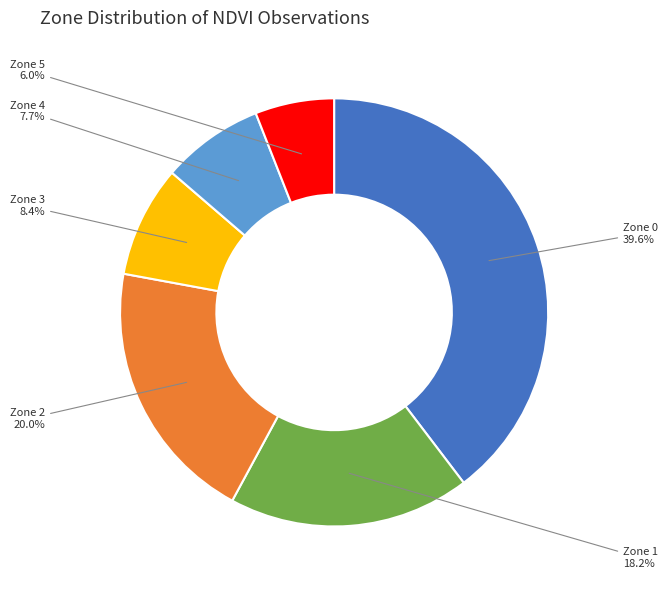

Does Zone 1 represent more than half of the total?

No